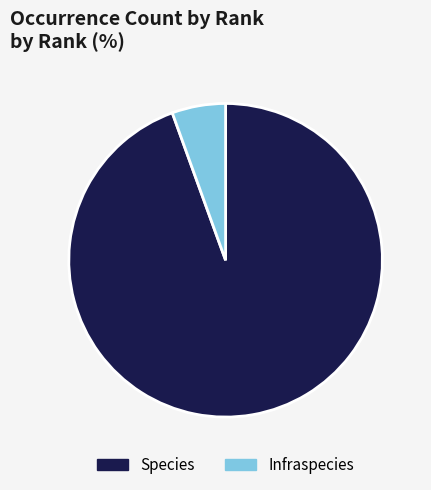

What is the majority slice?

Species